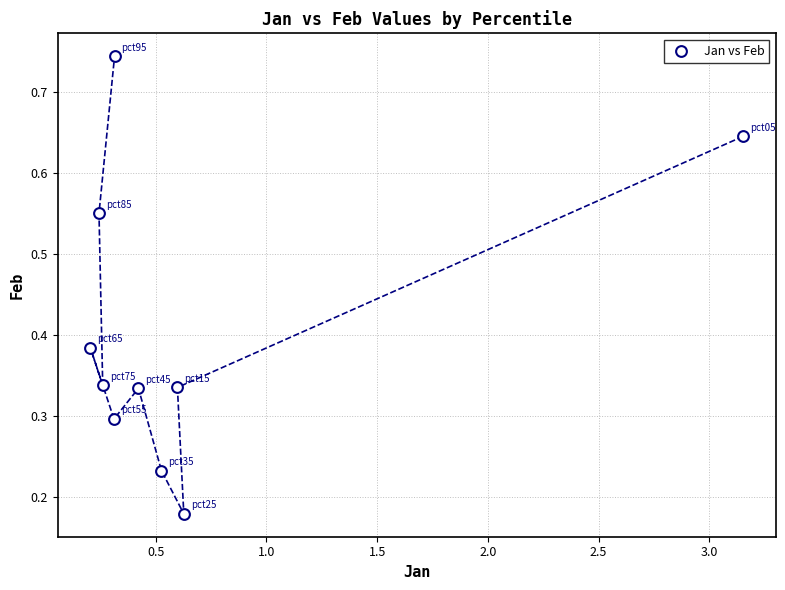

What is the range of X values (max minus min)?

2.9